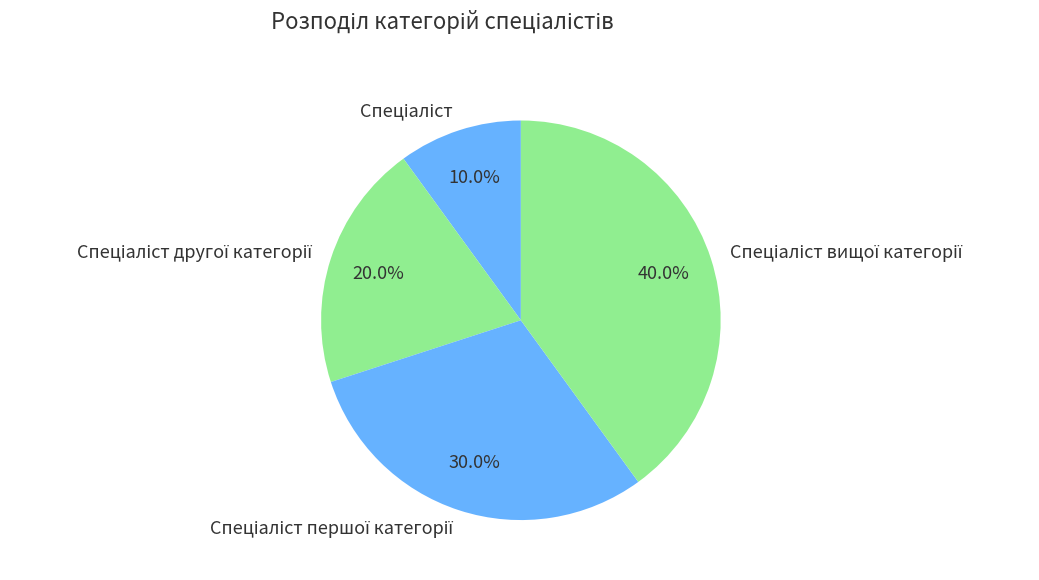

Is there any slice that represents more than half of the pie?

No